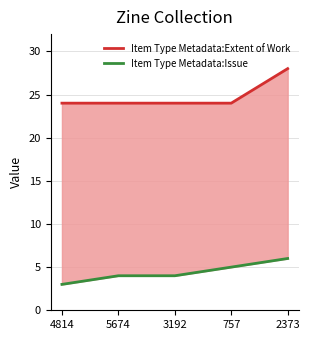

At how many categories does at least one series exceed 18?

5